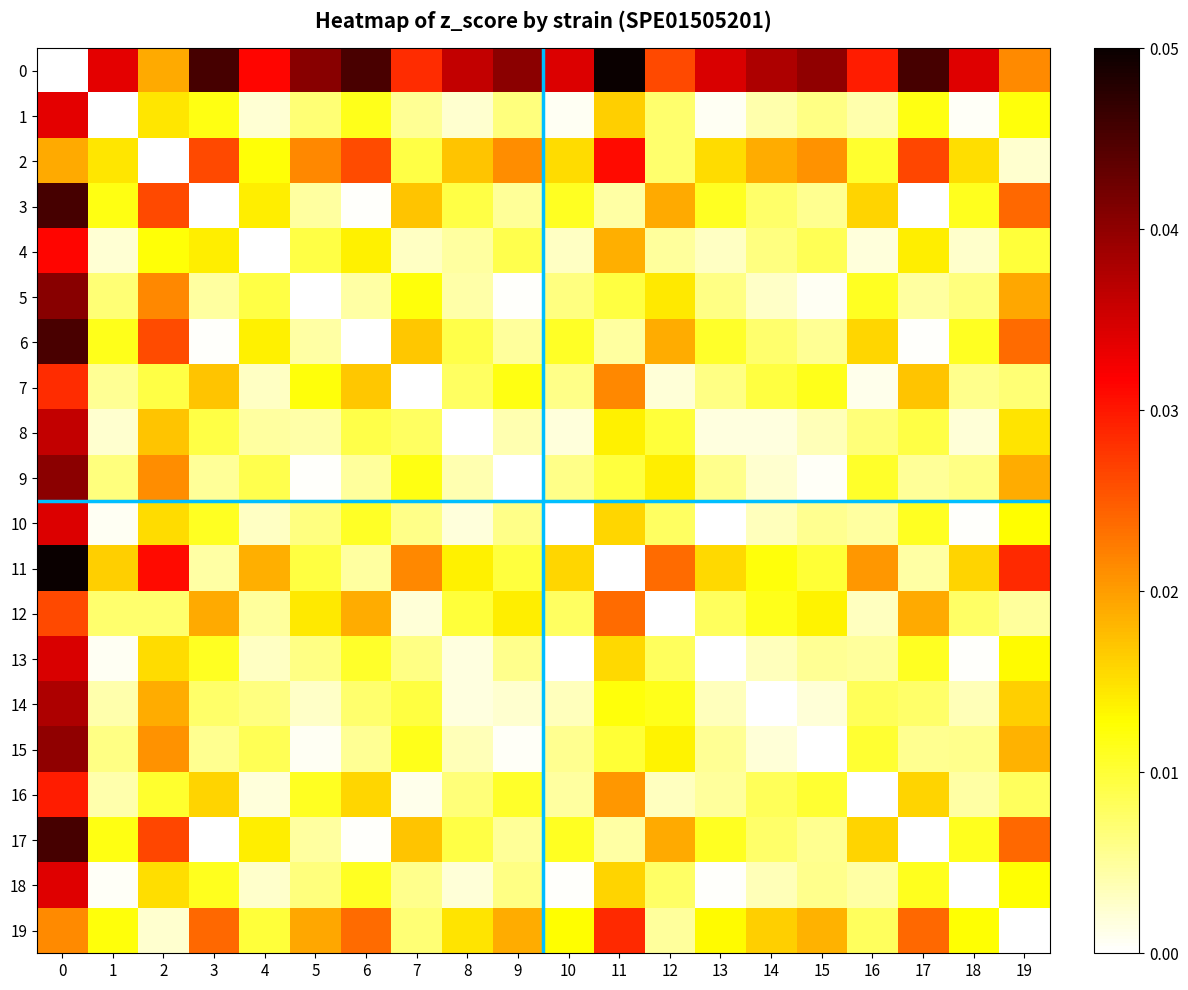

What is the greatest value displayed?

0.1